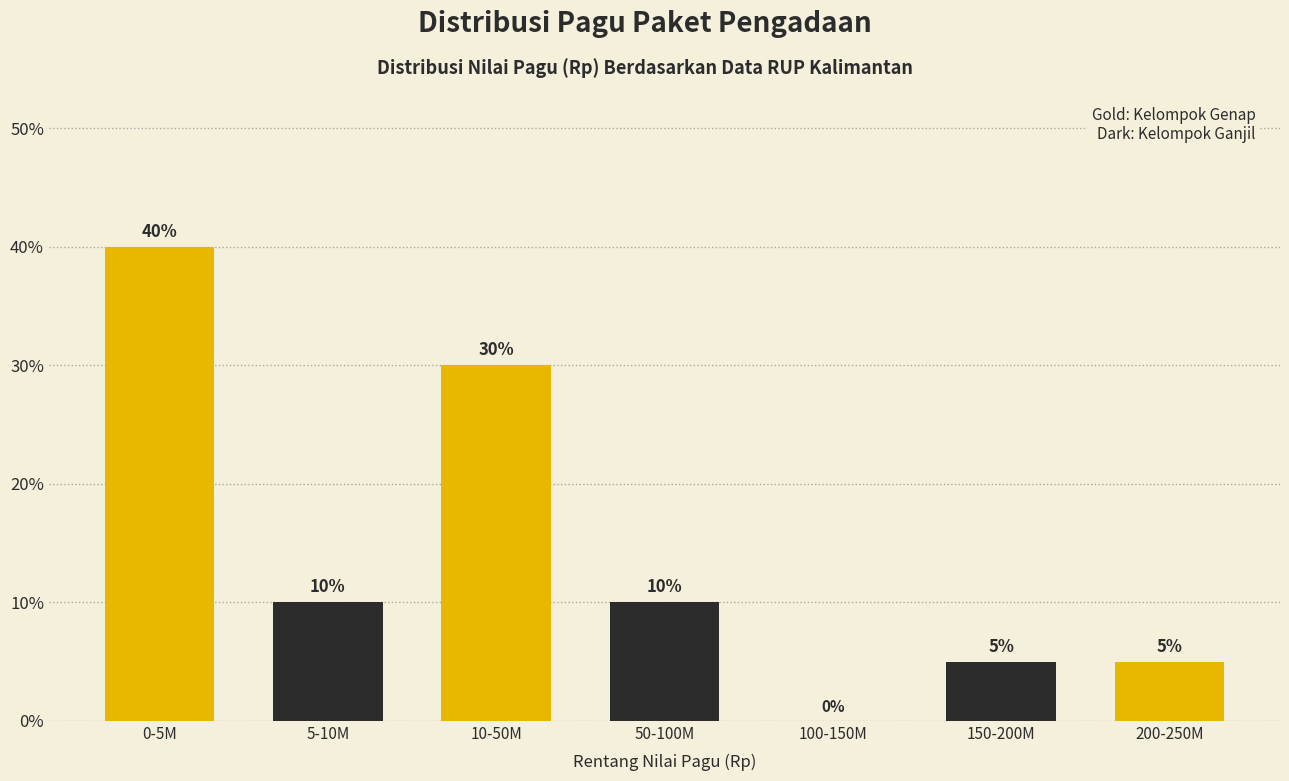

Reading right to left, extract all data points from this chart.

200-250M=5	150-200M=5	100-150M=0	50-100M=10	10-50M=30	5-10M=10	0-5M=40